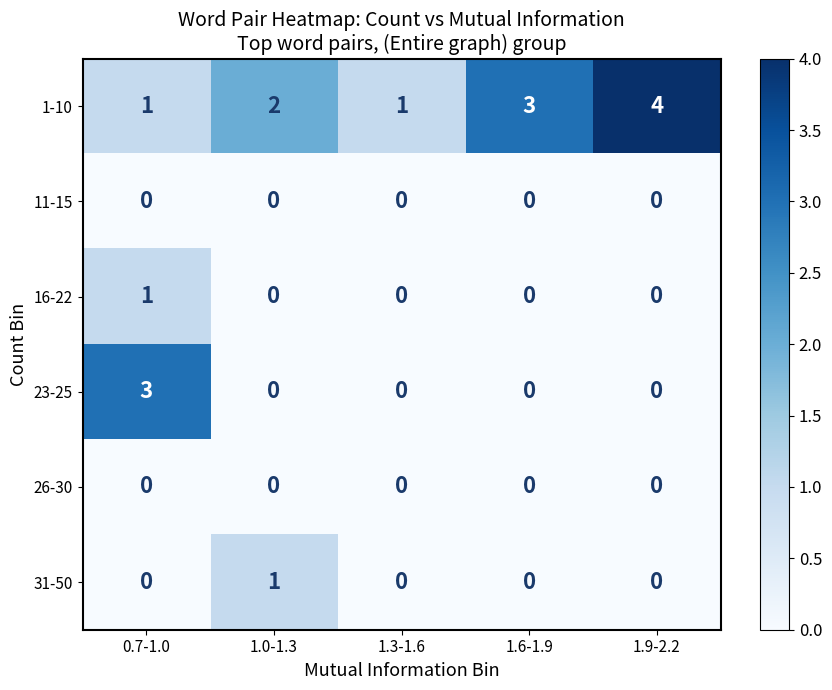

Read the 1-10 value at 1.9-2.2.

4